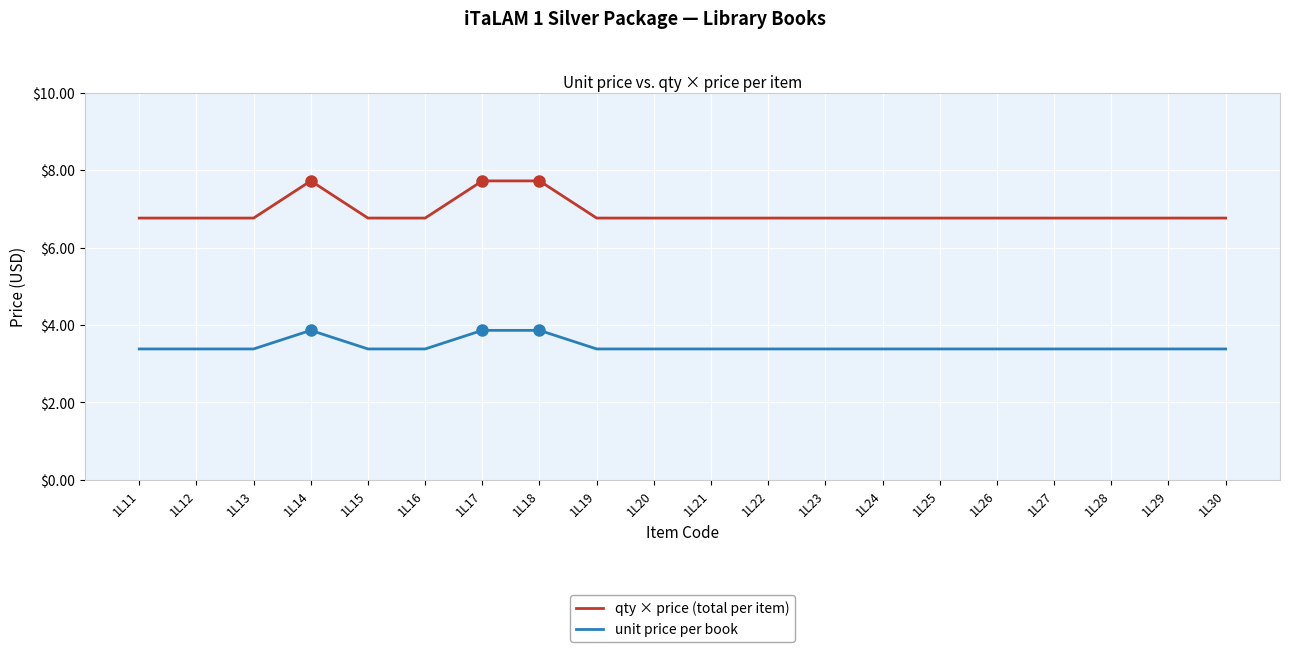

The value of unit price per book at 1L15 is 1.1. True or false?

False